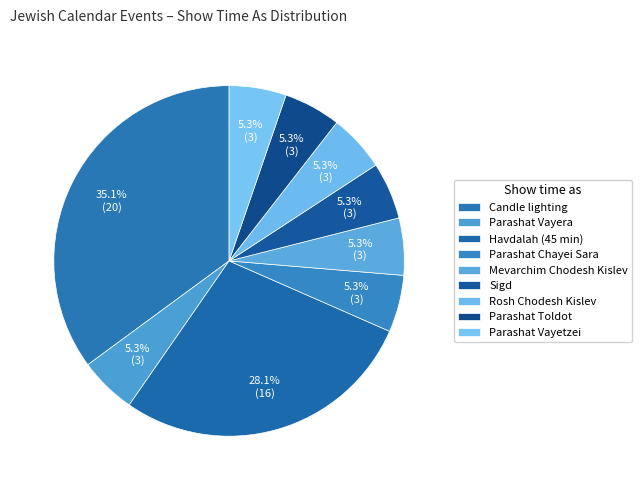

Count the number of slices in the pie.

9